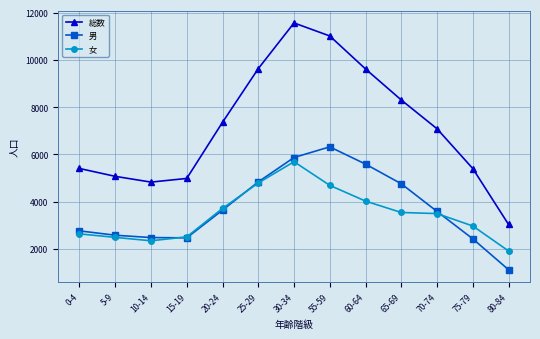

The value of 女 at 0-4 is 2638. True or false?

True